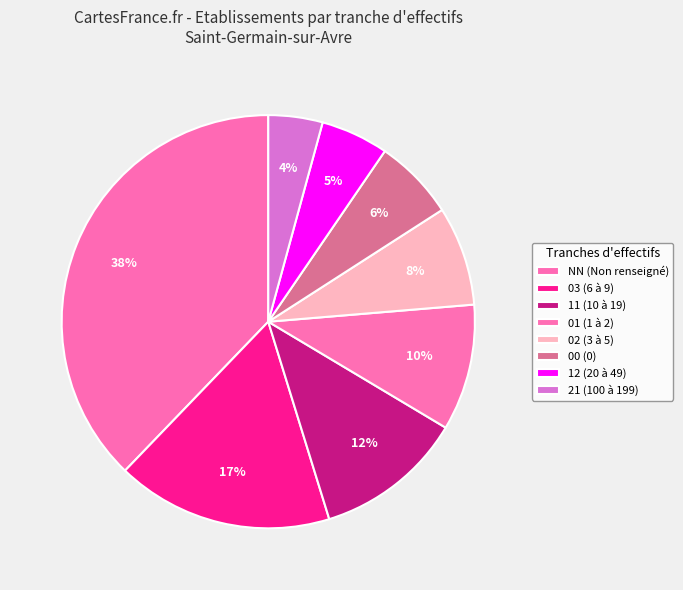

How many segments does this pie chart have?

8